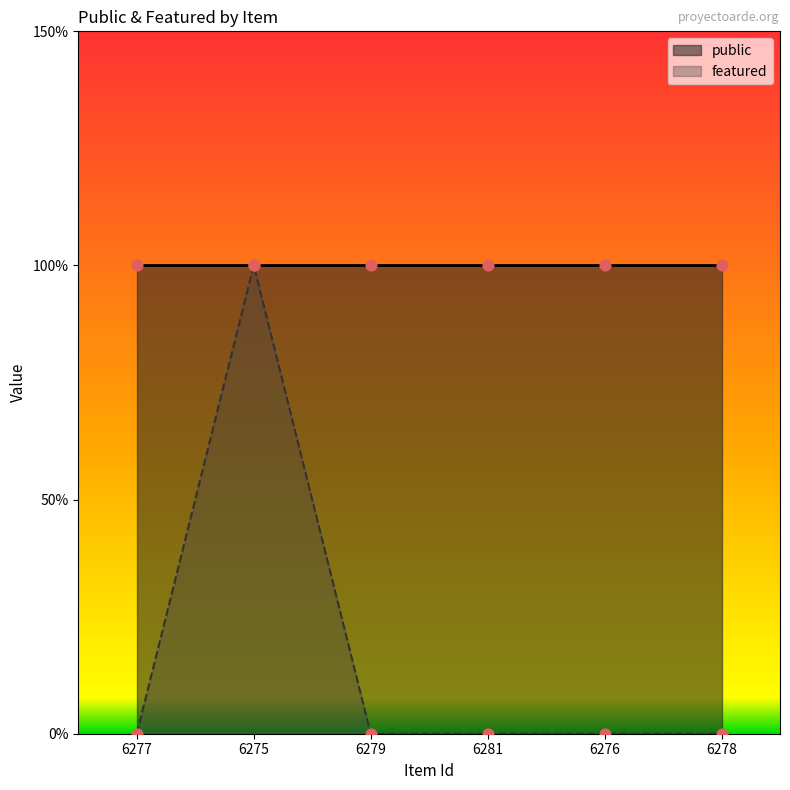

Which has a higher value, 6276 or 6275?

6275